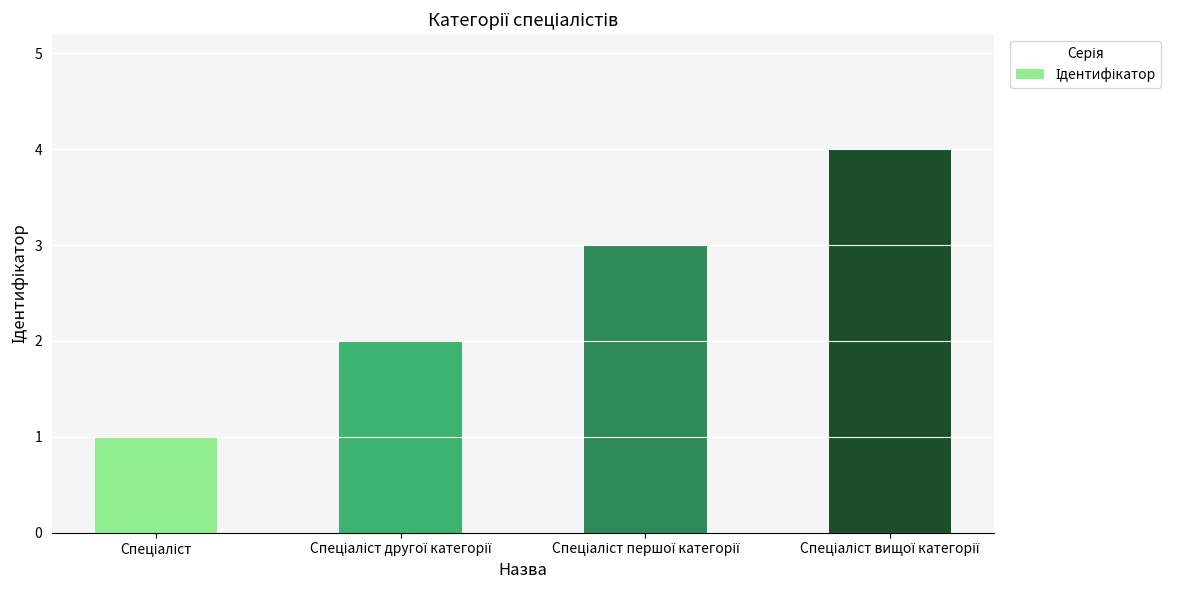

How many values are below 3?

2